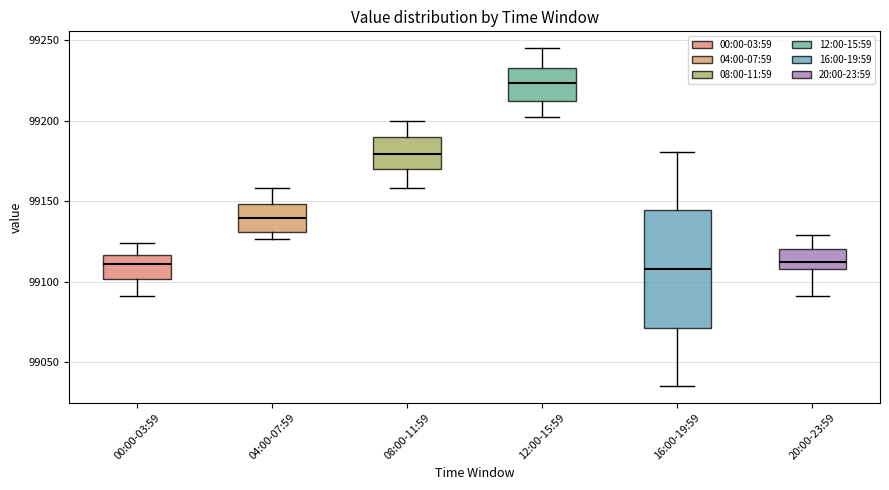

Where is the upper edge of the box for 12:00-15:59 on the y-axis? The values are not printed on the chart, so give them approximately, as read against the axis.

99235